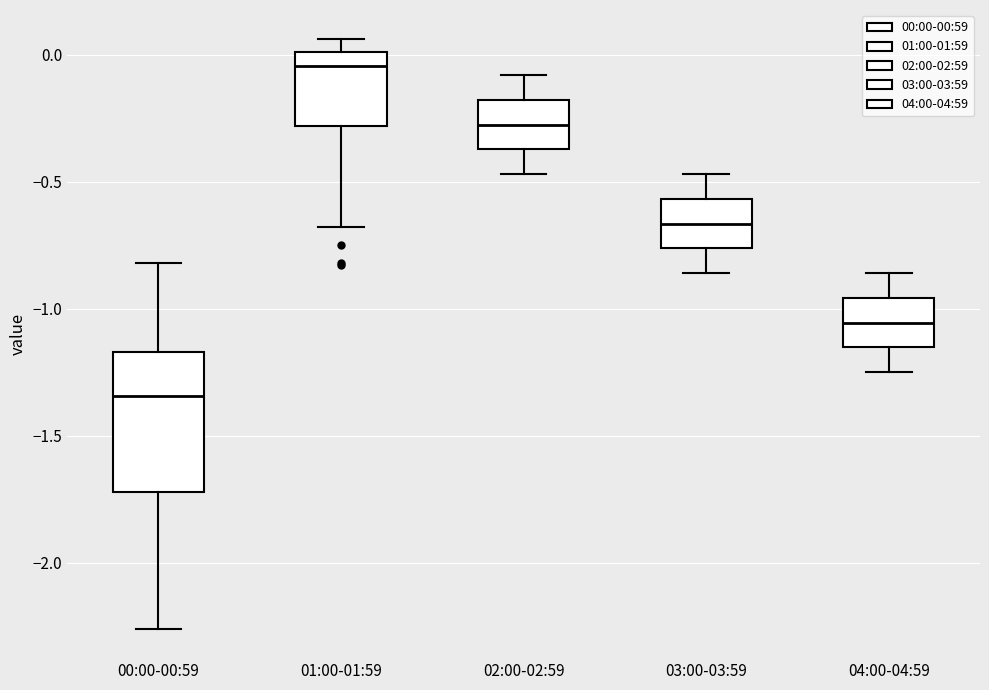

Reading left to right, read every box against the y-axis: the position of its median line, the range the box covers, and the ends of its whiskers. The values are not printed on the chart, so give them approximately, as read against the axis.

00:00-00:59: median -1.35, box -1.70 to -1.15, whiskers -2.25 to -0.80
01:00-01:59: median -0.05, box -0.30 to 0.00, whiskers -0.70 to 0.05
02:00-02:59: median -0.25, box -0.35 to -0.20, whiskers -0.45 to -0.10
03:00-03:59: median -0.65, box -0.75 to -0.55, whiskers -0.85 to -0.45
04:00-04:59: median -1.05, box -1.15 to -0.95, whiskers -1.25 to -0.85